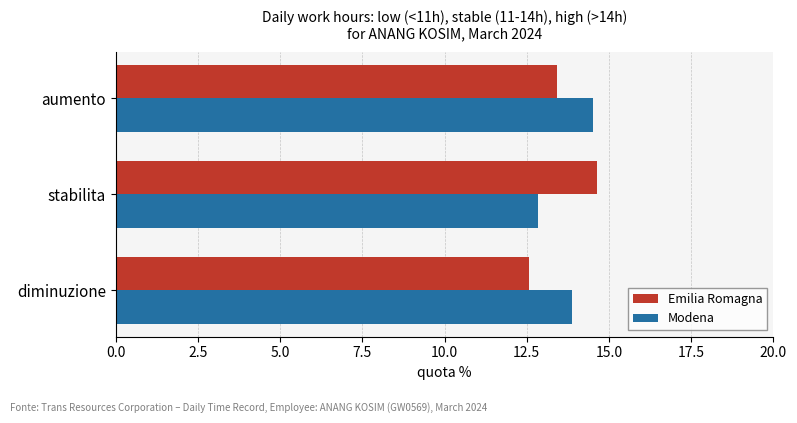

Rank the series at aumento from lowest to highest value.

Emilia Romagna, Modena